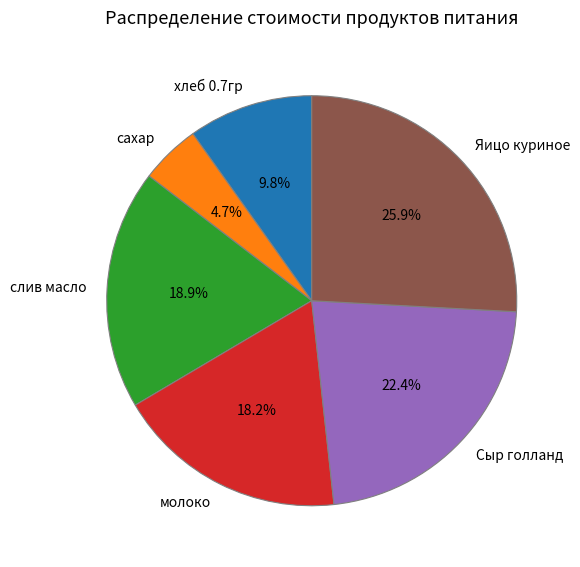

Combined, do хлеб 0.7гр and Сыр голланд account for over 50%?

No